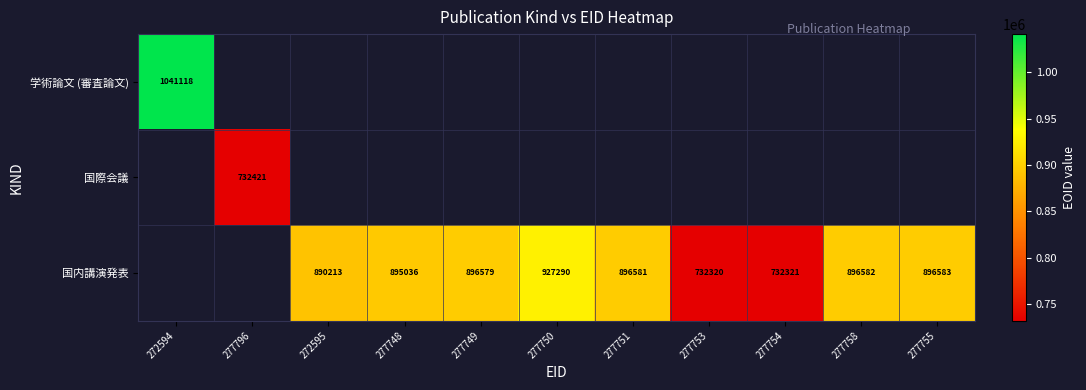

True or false: 国内講演発表 has a value of 896579 at 277749.

True